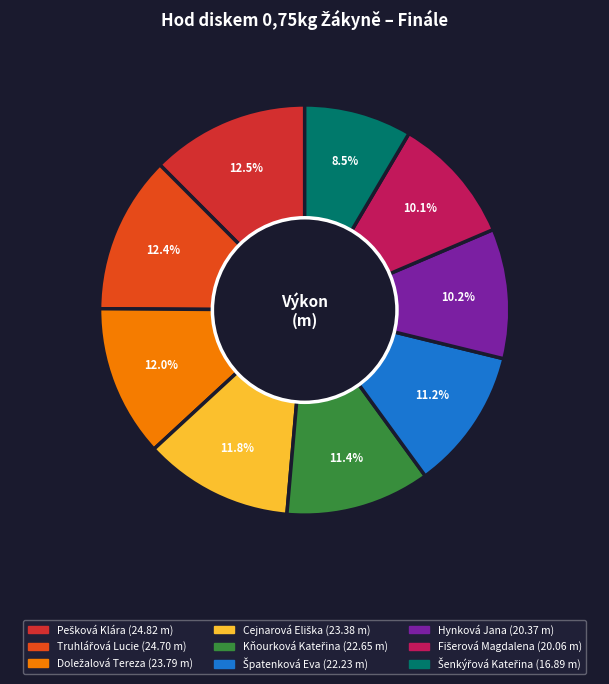

What is the smallest slice in the pie chart?

Šenkýřová Kateřina